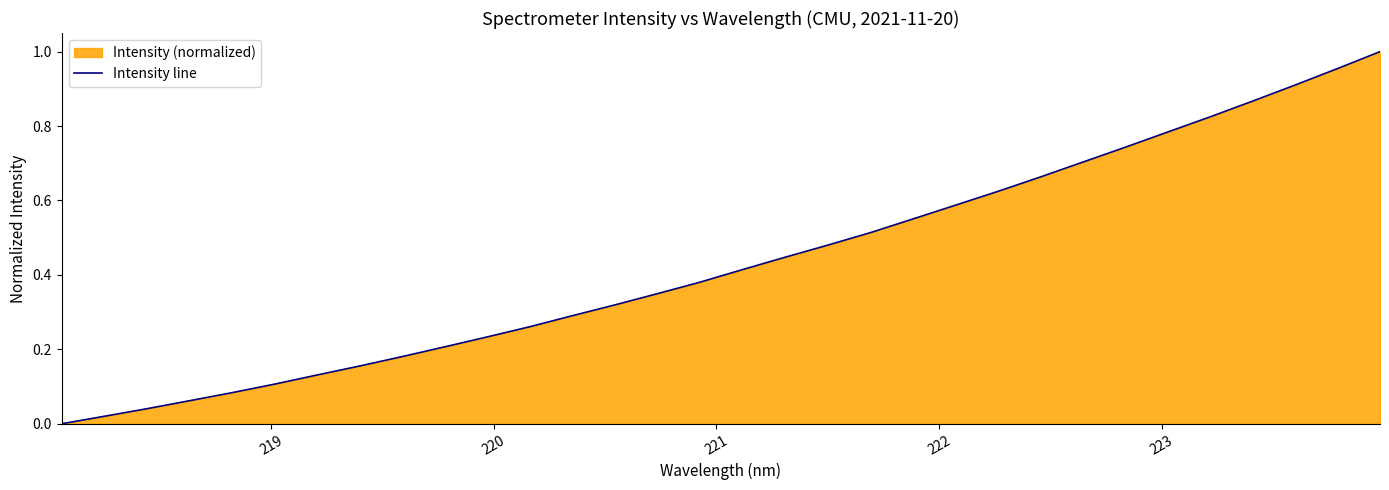

What is the maximum value shown in the chart?

1.0